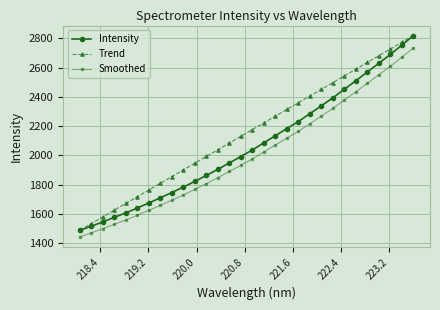

Rank the series by their average value, from lowest to highest.

Smoothed, Intensity, Trend